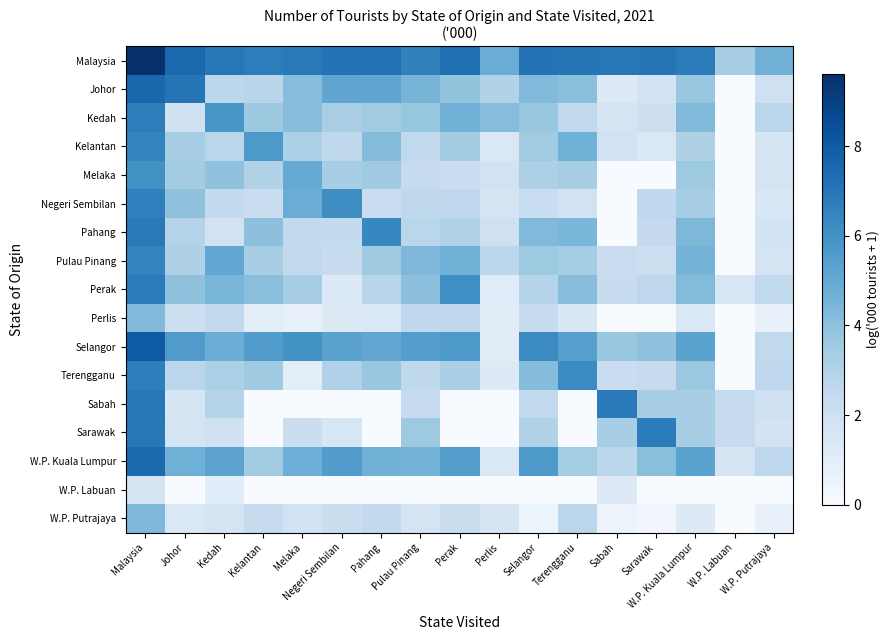

How many data points does each series have?

17